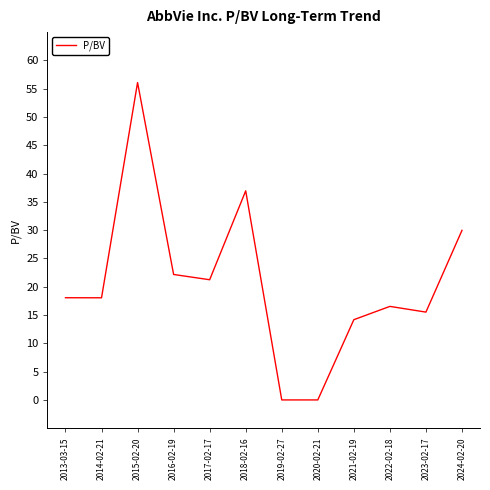

The value at 2018-02-16 is 37.0. True or false?

True